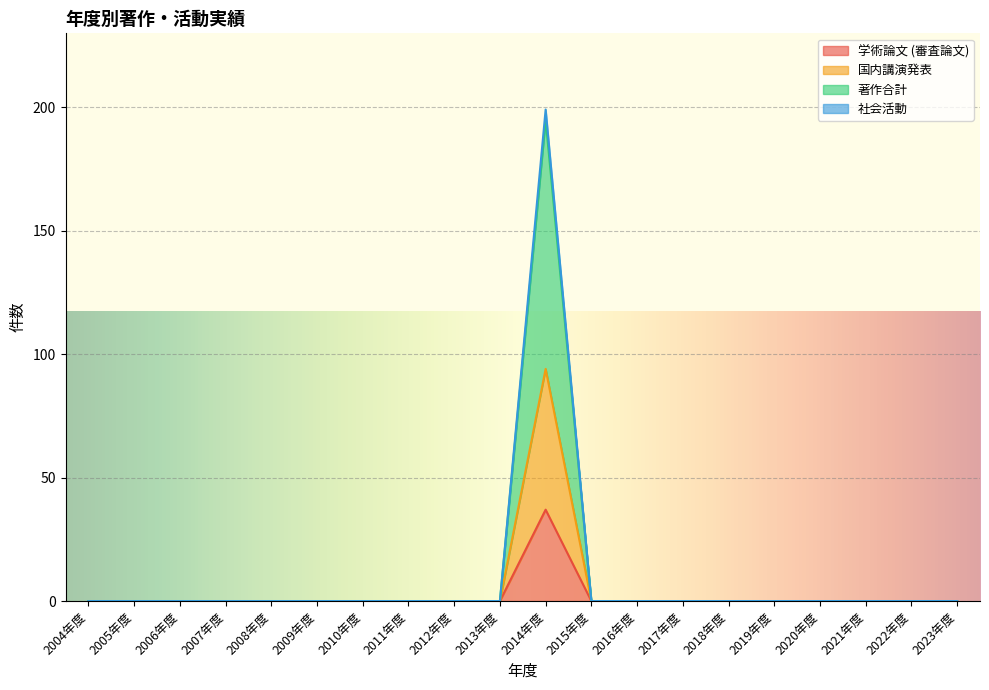

What is the greatest value displayed?

199